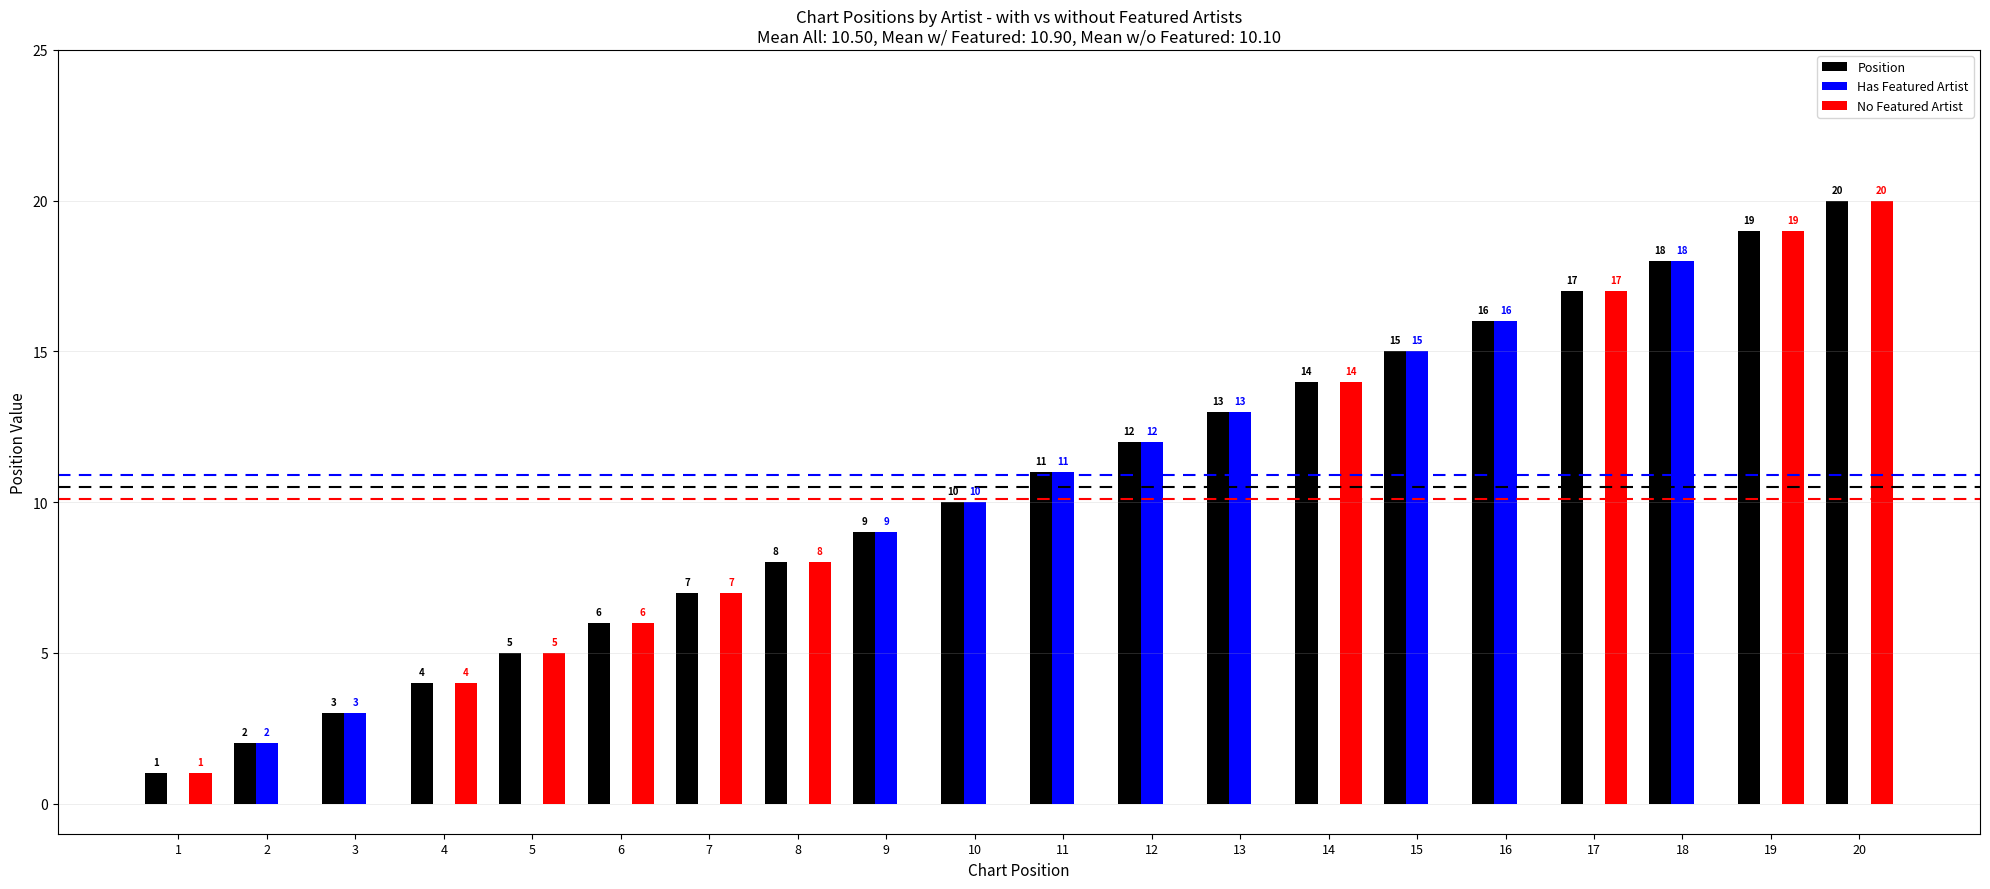

Reading left to right, list all the values displayed in this chart.

Position: 1	2	3	4	5	6	7	8	9	10	11	12	13	14	15	16	17	18	19	20
Has Featured Artist: 0	2	3	0	0	0	0	0	9	10	11	12	13	0	15	16	0	18	0	0
No Featured Artist: 1	0	0	4	5	6	7	8	0	0	0	0	0	14	0	0	17	0	19	20